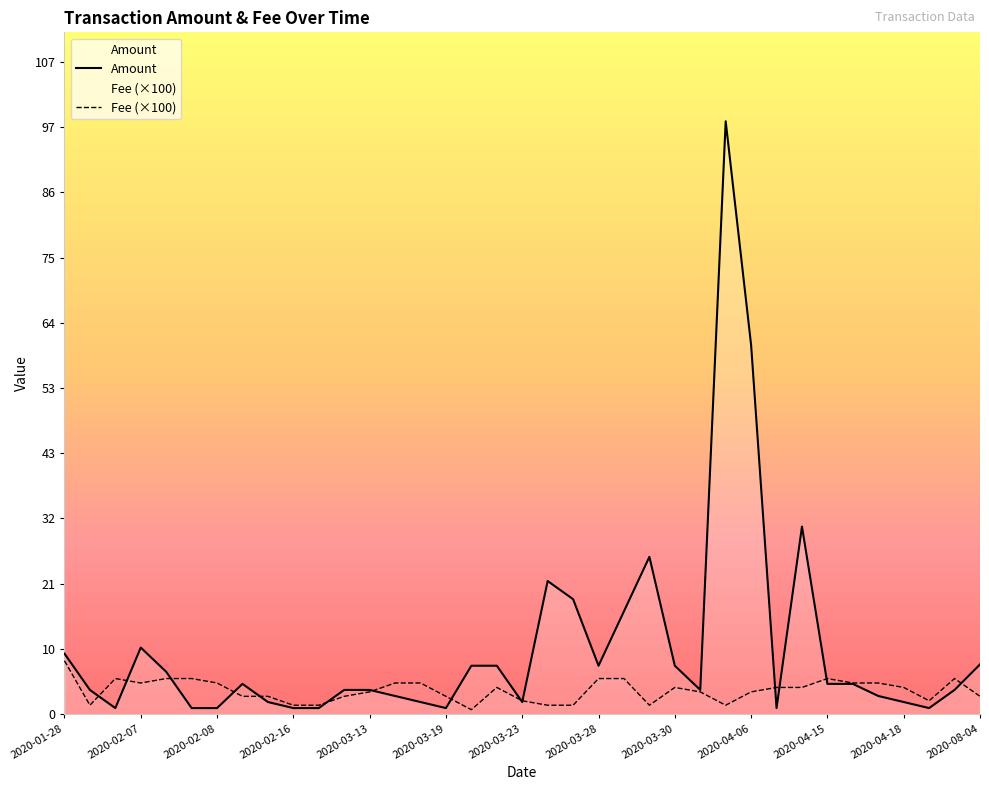

Reading right to left, extract all data points from this chart.

Amount: 8.2	4.0	1.0	2.0	3.0	5.0	5.0	31.0	1.0	61.0	98.0	4.0	8.0	26.0	17.0	8.0	19.0	22.0	2.0	8.0	8.0	1.0	2.0	3.0	4.0	4.0	1.0	1.0	2.0	5.0	1.0	1.0	7.0	11.0	1.0	4.0	10.0
Fee: 2.9	5.9	2.2	4.4	5.1	5.1	5.9	4.4	4.4	3.7	1.5	3.7	4.4	1.5	5.9	5.9	1.5	1.5	2.2	4.4	0.7	2.9	5.1	5.1	3.7	2.9	1.5	1.5	2.9	2.9	5.1	5.9	5.9	5.1	5.9	1.5	8.8